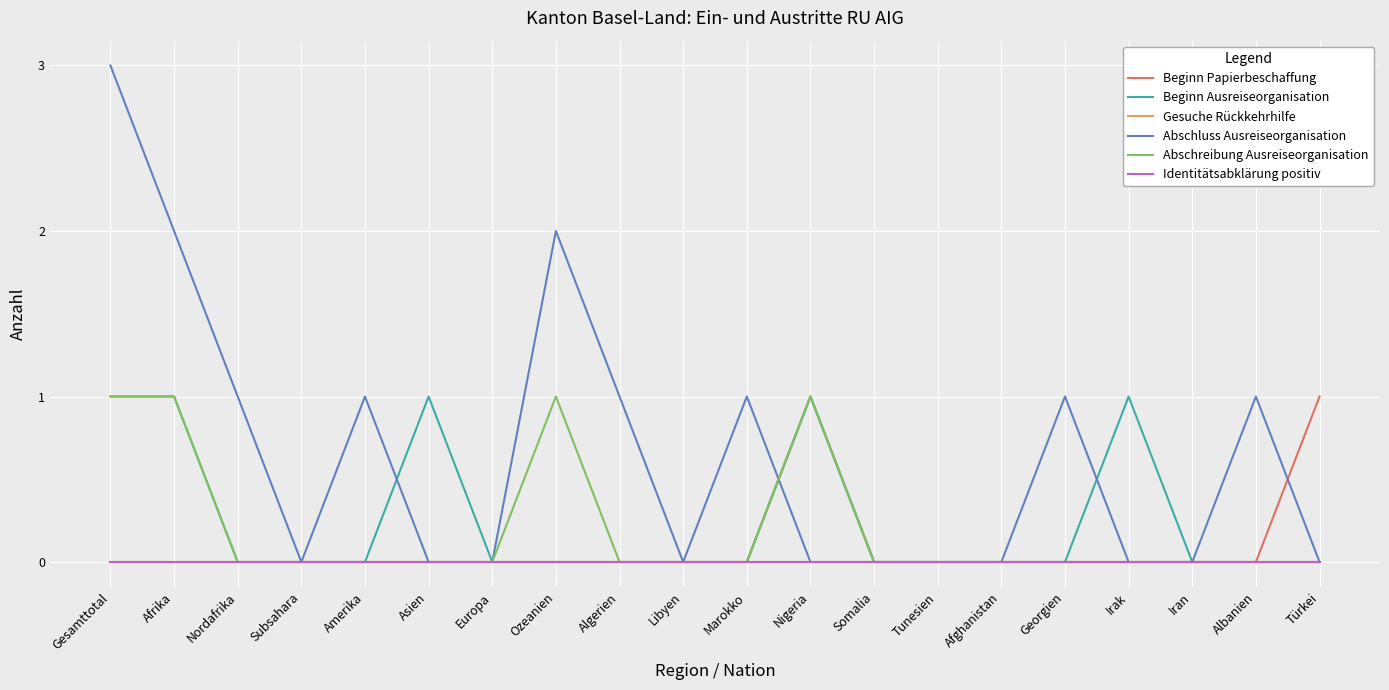

In Beginn Ausreiseorganisation, how many points are higher than both neighbors (excluding endpoints)?

3